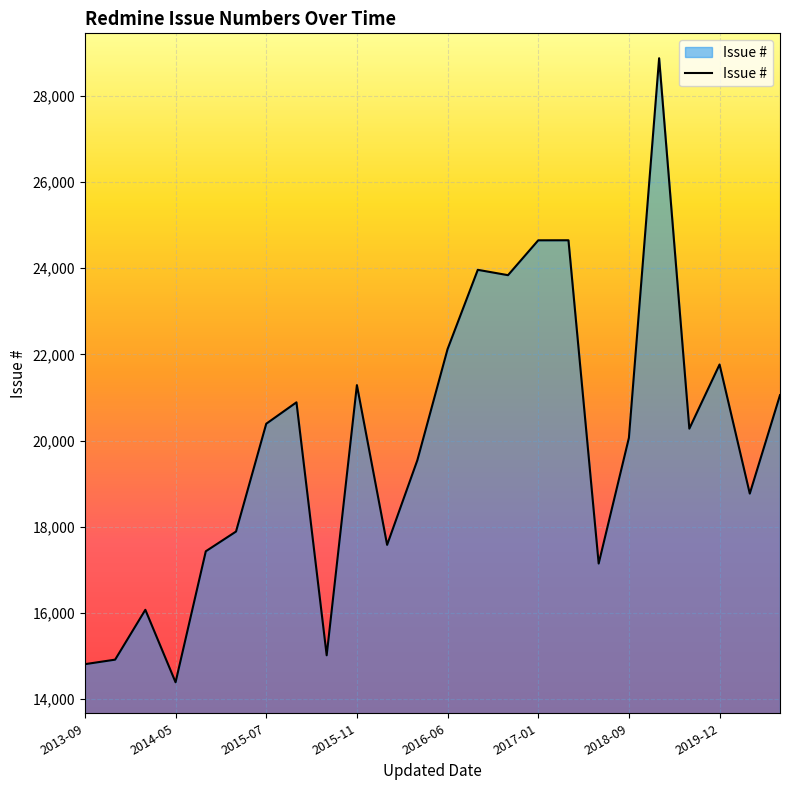

What is the sum of all values?

477392